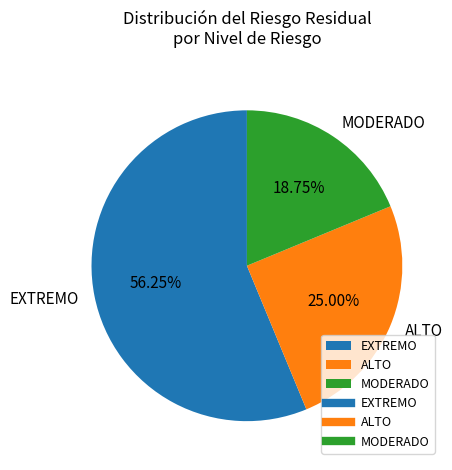

Which category has the smallest portion of the pie?

MODERADO